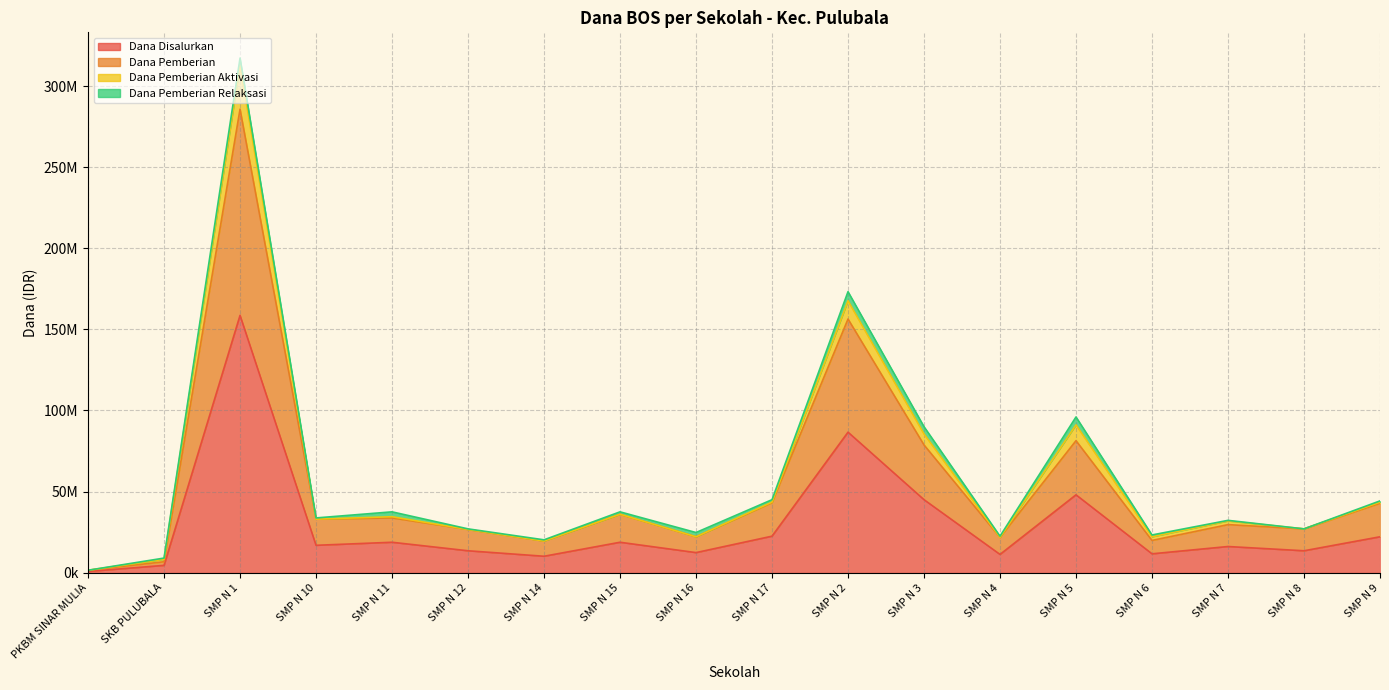

Where does the Dana Disalurkan series first go above 16875000?

SMP N 1